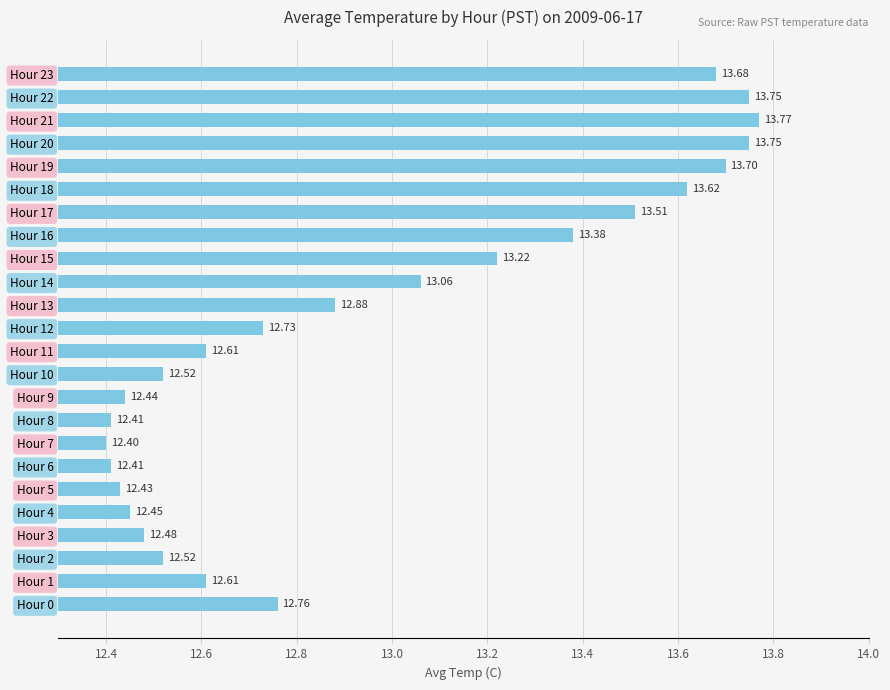

Which has a higher value, Hour 13 or Hour 7?

Hour 13